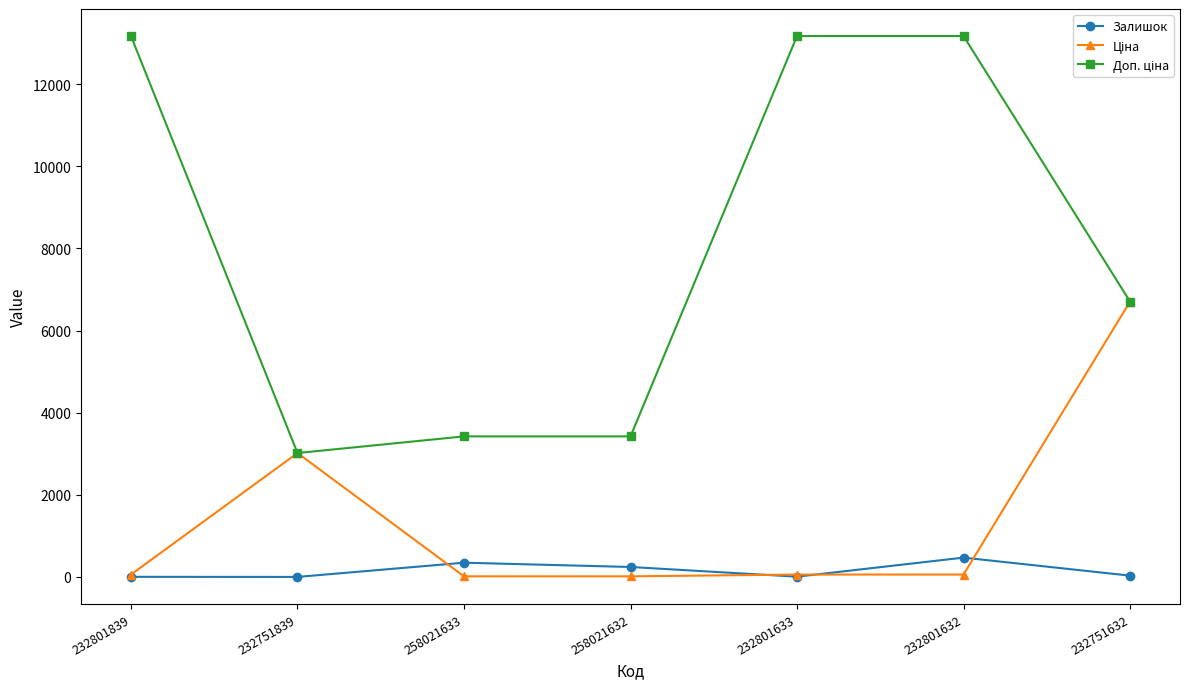

What is the highest value of the Залишок series?

471.0